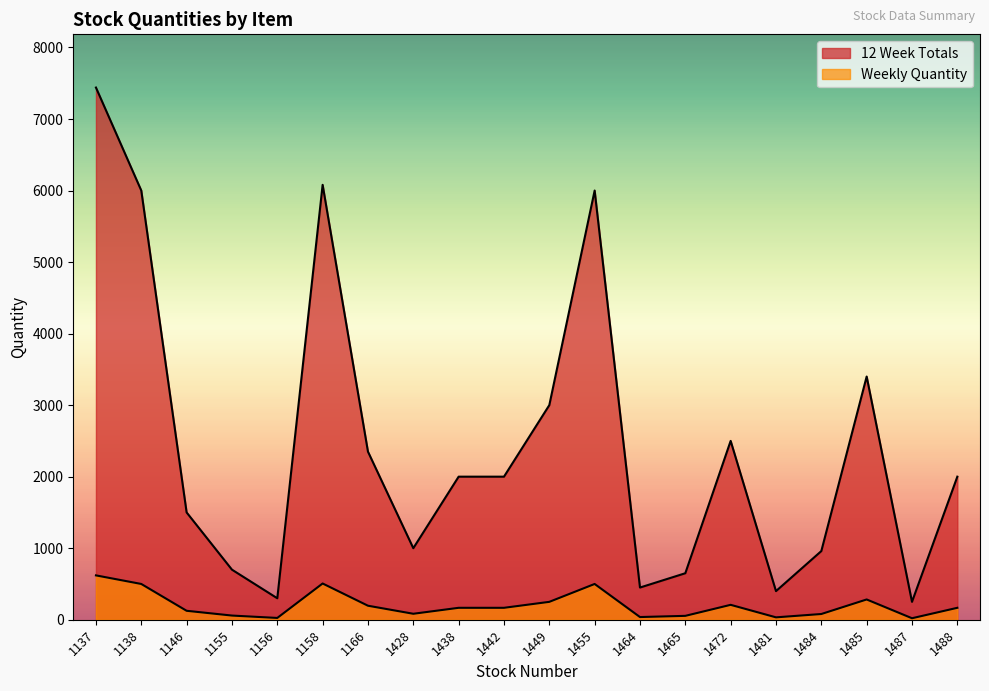

True or false: Weekly Quantity and 12 Week Totals intersect in this chart.

False